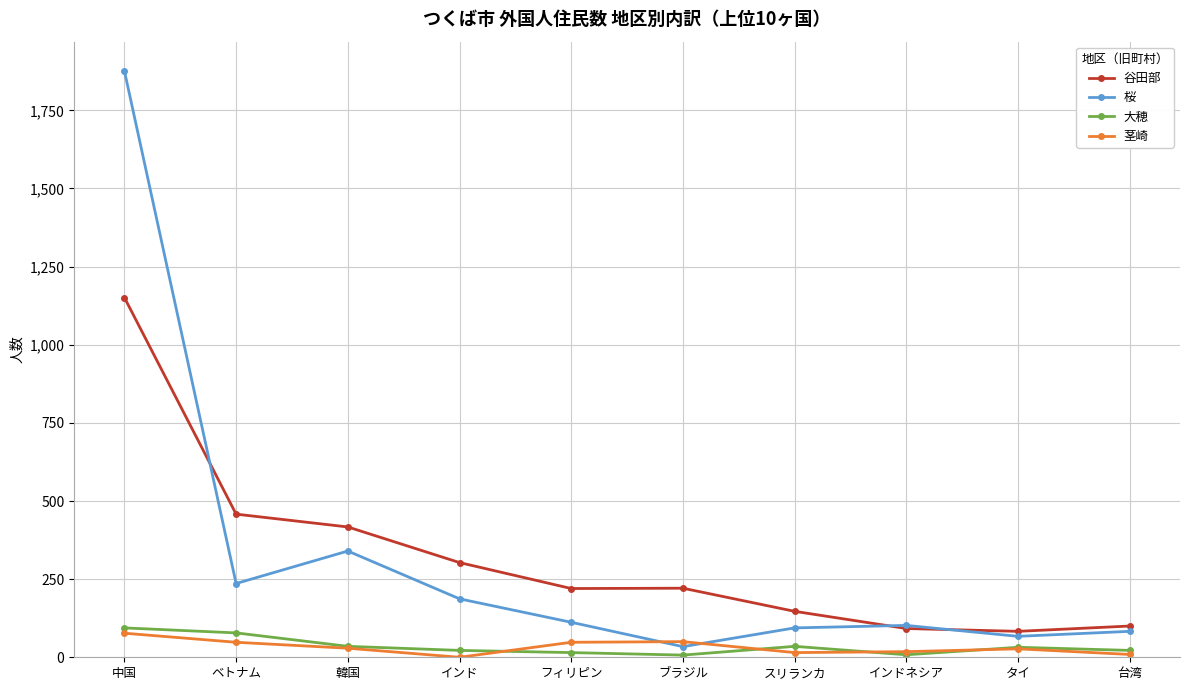

The value of 谷田部 at タイ is 83. True or false?

True